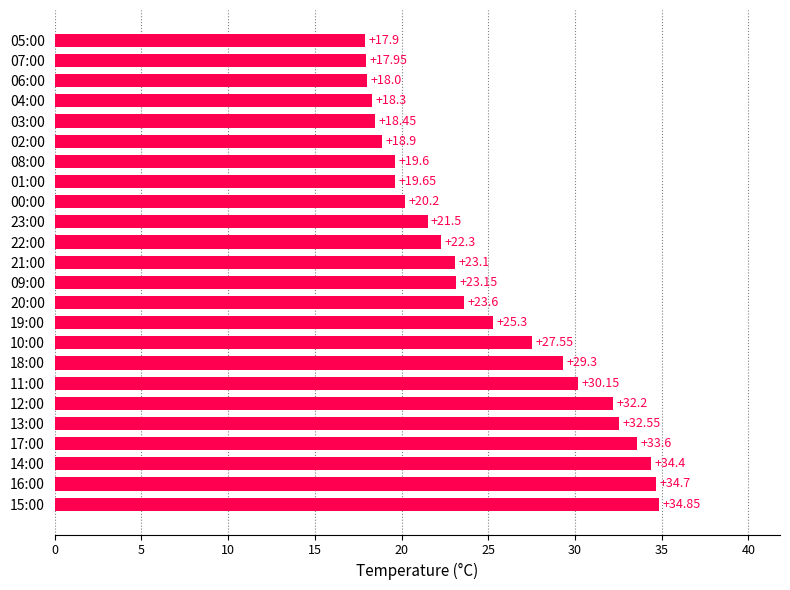

Rank the categories by value from highest to lowest.

15:00, 16:00, 14:00, 17:00, 13:00, 12:00, 11:00, 18:00, 10:00, 19:00, 20:00, 09:00, 21:00, 22:00, 23:00, 00:00, 01:00, 08:00, 02:00, 03:00, 04:00, 06:00, 07:00, 05:00